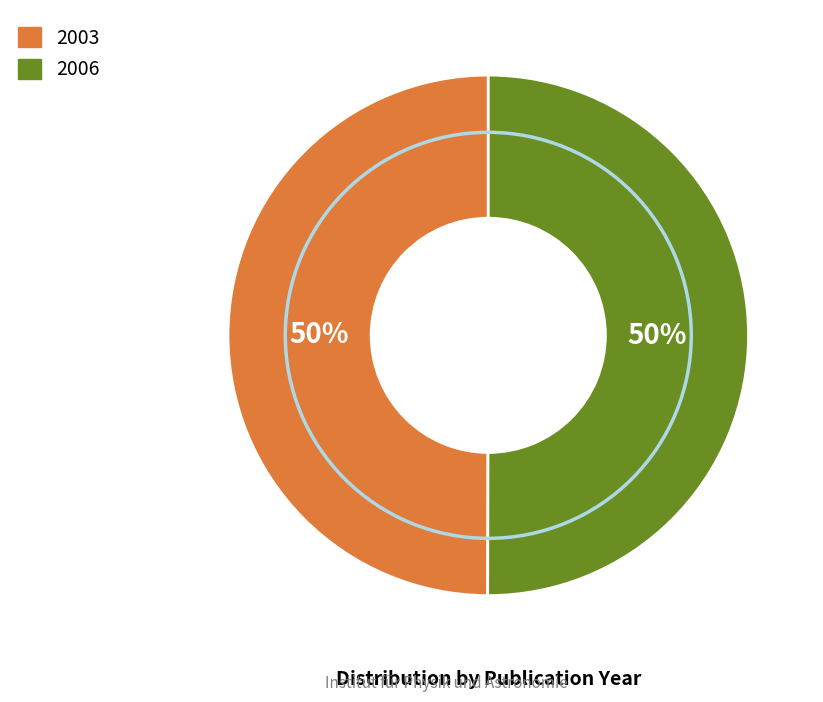

What percentage is the 2003 slice, to the nearest percent?

50%